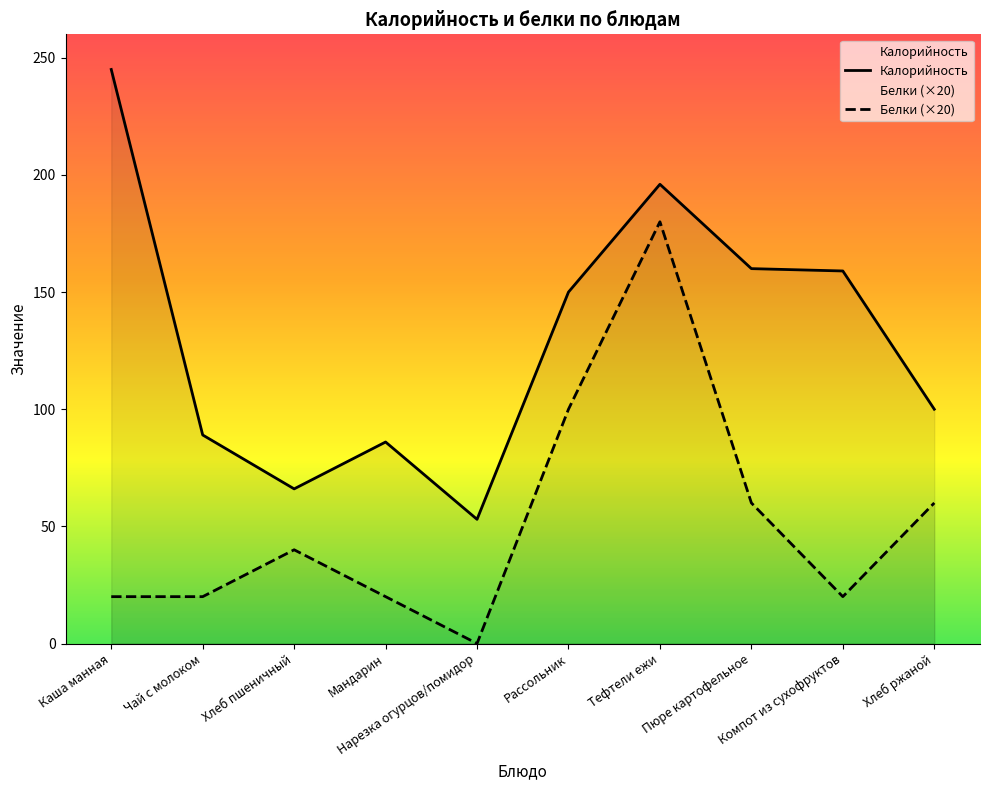

Reading left to right, what are all the values shown in this chart?

Калорийность: Каша манная=245	Чай с молоком=89	Хлеб пшеничный=66	Мандарин=86	Нарезка огурцов/помидор=53	Рассольник=150	Тефтели ежи=196	Пюре картофельное=160	Компот из сухофруктов=159	Хлеб ржаной=100
Белки: Каша манная=20	Чай с молоком=20	Хлеб пшеничный=40	Мандарин=20	Нарезка огурцов/помидор=0	Рассольник=100	Тефтели ежи=180	Пюре картофельное=60	Компот из сухофруктов=20	Хлеб ржаной=60